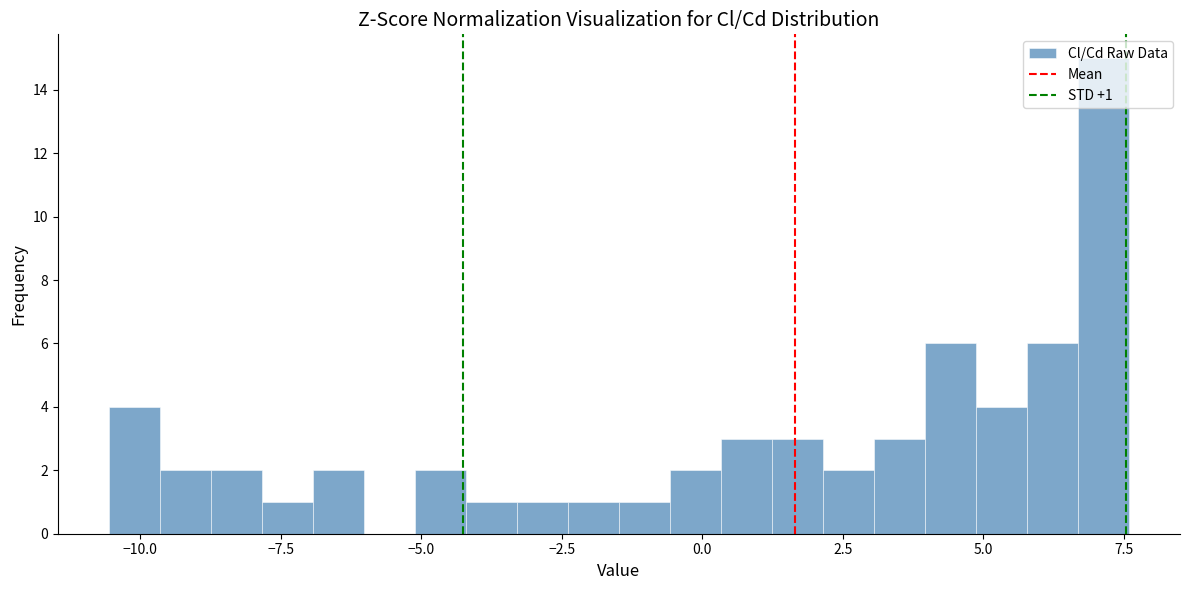

Read against the x-axis, roughly where is the centre of the tallest bar?

7.0